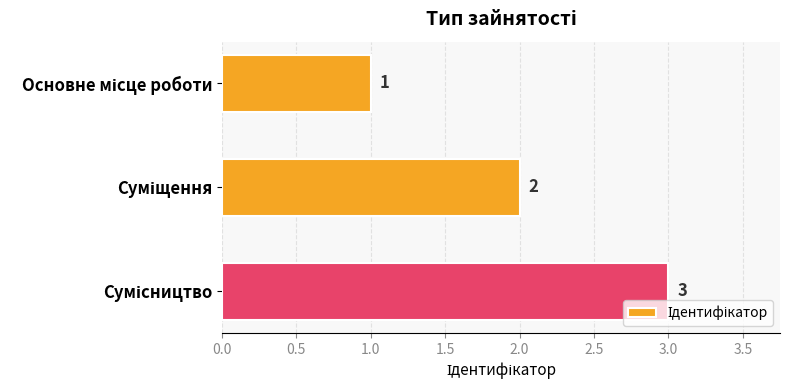

What is the value of the 3rd bar from the top?

3